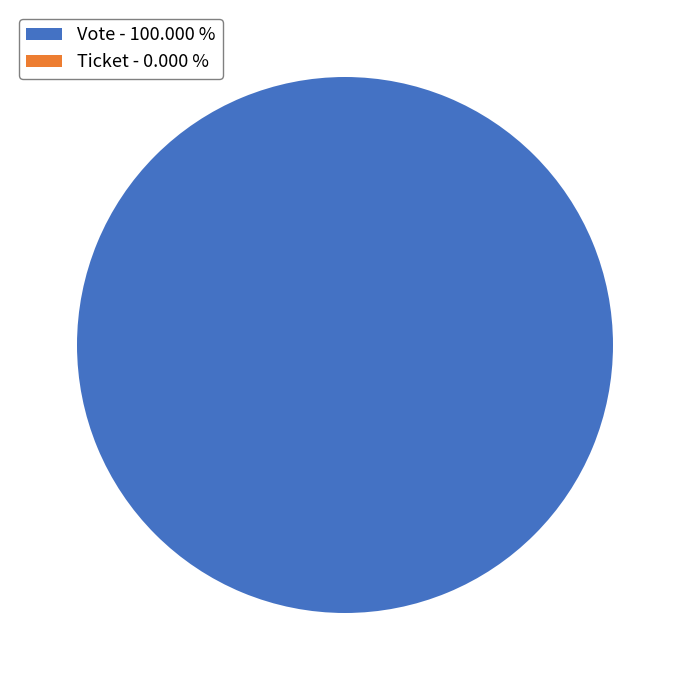

Is it true that Ticket is 15% of the pie?

False